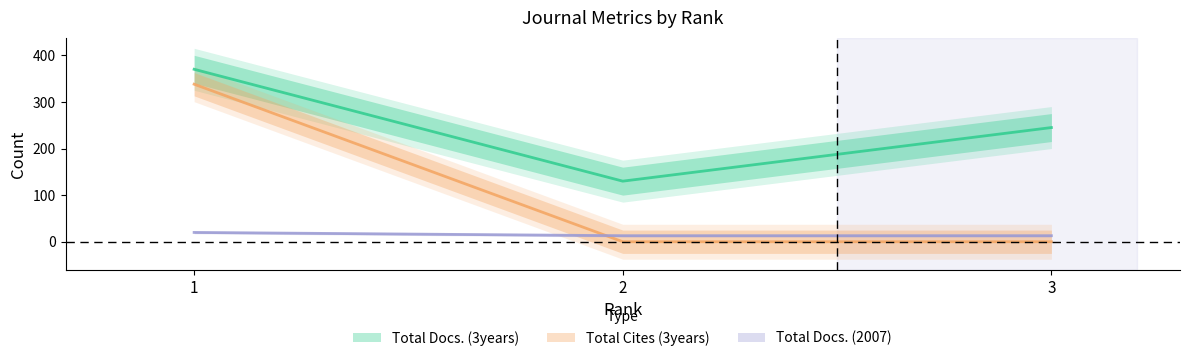

What is the total value across all series at 2?

143